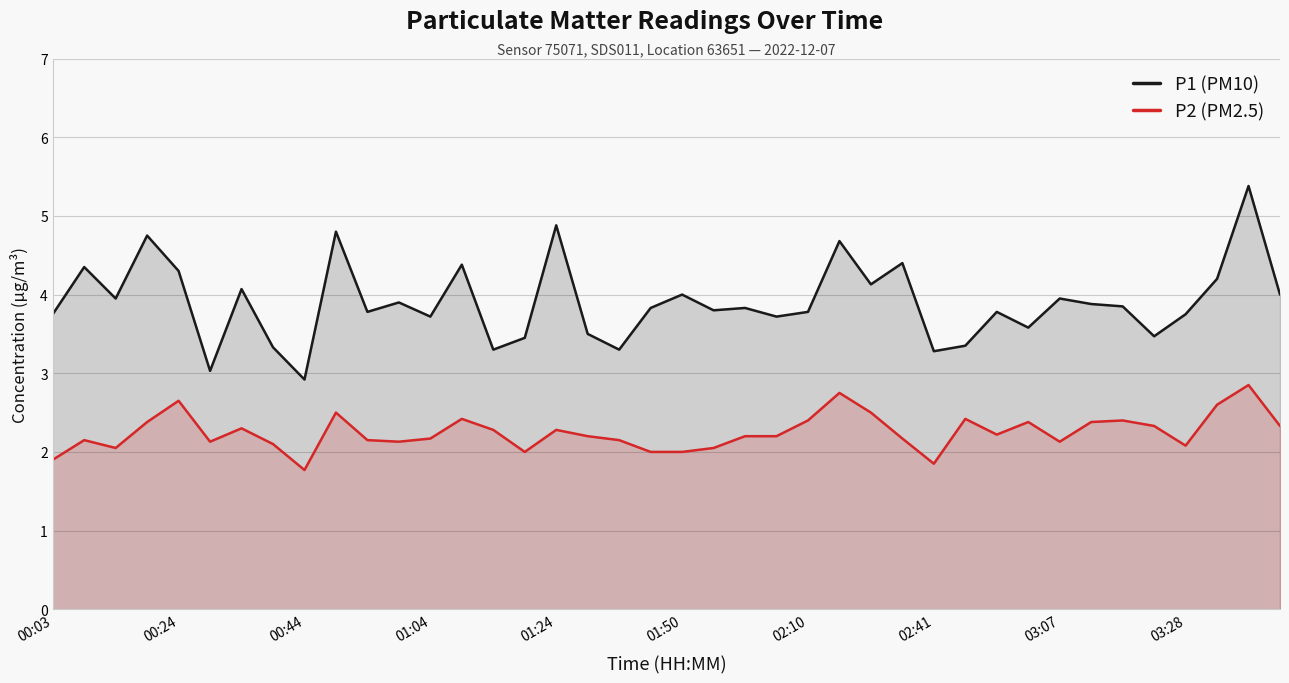

What is the average value of the P1 (PM10) series?

3.9